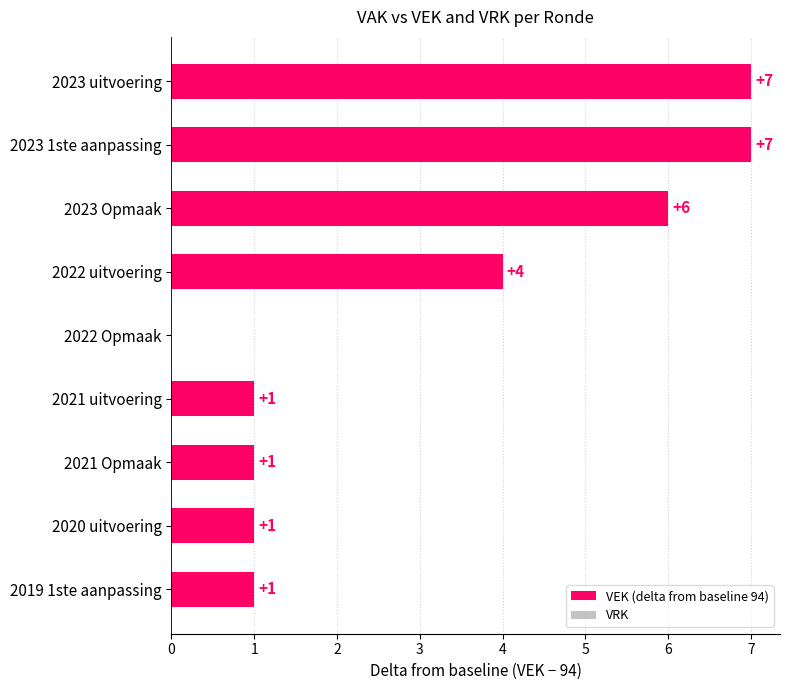

What is the sum of all values?

28